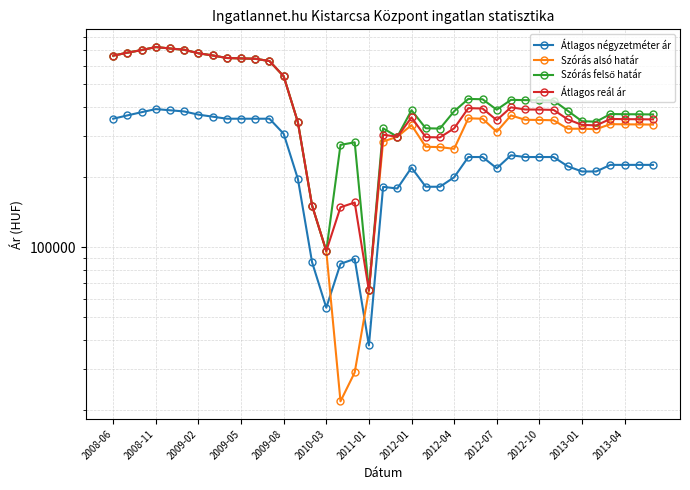

What is the value of the Átlagos négyzetméter ár point at the 37th from the left?

225570